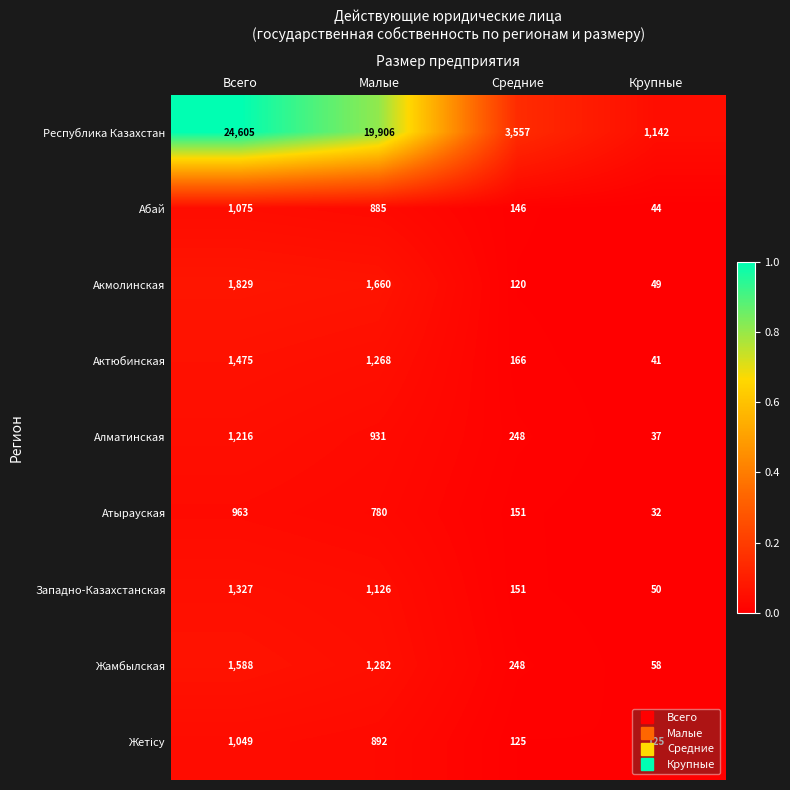

The value of Алматинская at Всего is 1628. True or false?

False